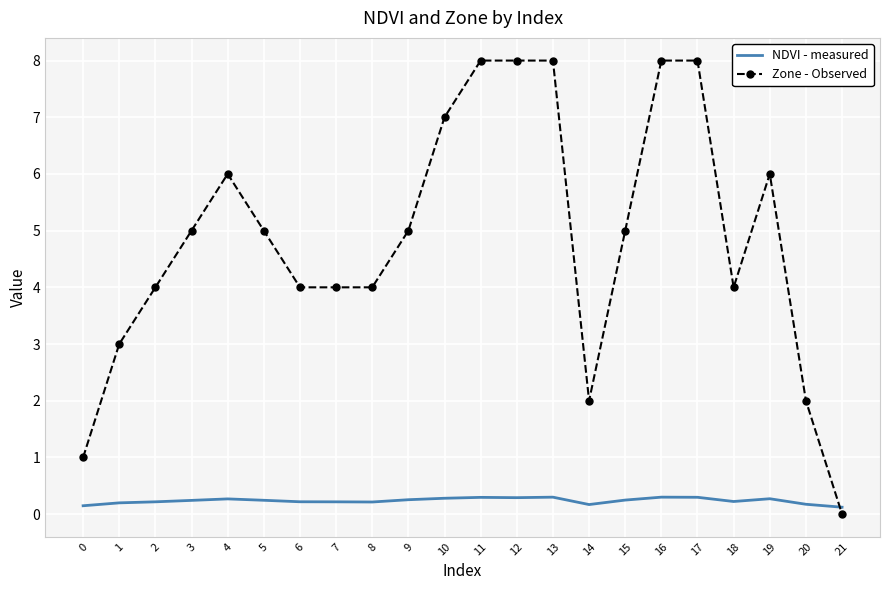

How many categories are shown in the chart?

22